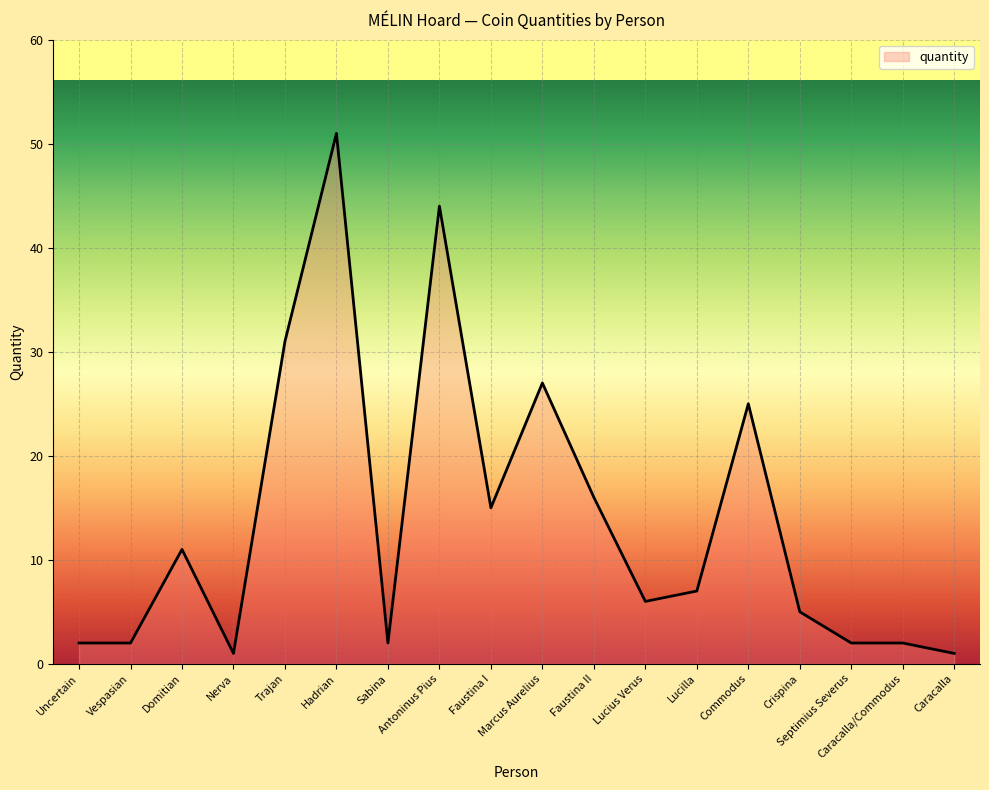

What is the difference between the maximum and minimum values?

50